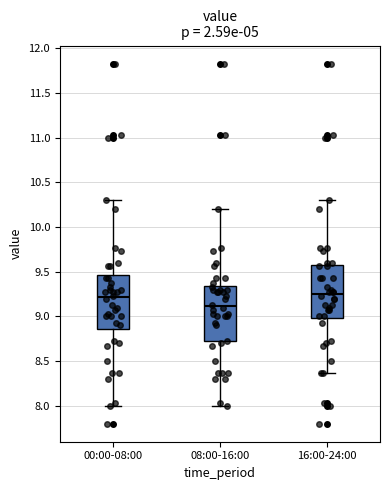

Where is the lower edge of the box for 08:00-16:00 on the y-axis? The values are not printed on the chart, so give them approximately, as read against the axis.

8.70